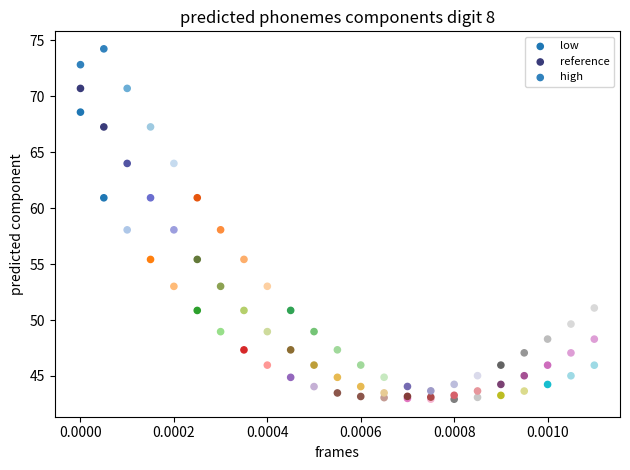

What are all the series names shown in the legend?

low, reference, high